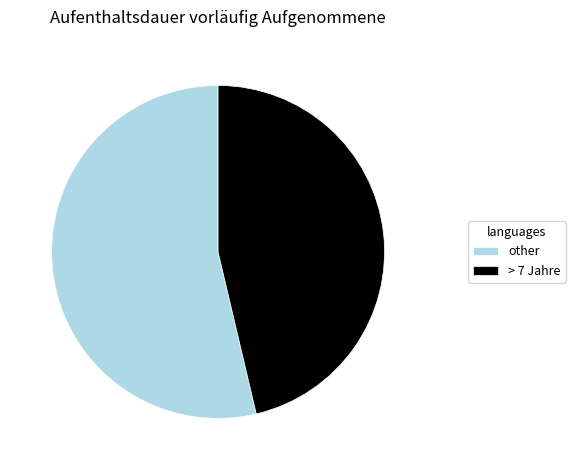

Which category has the biggest portion of the pie?

other